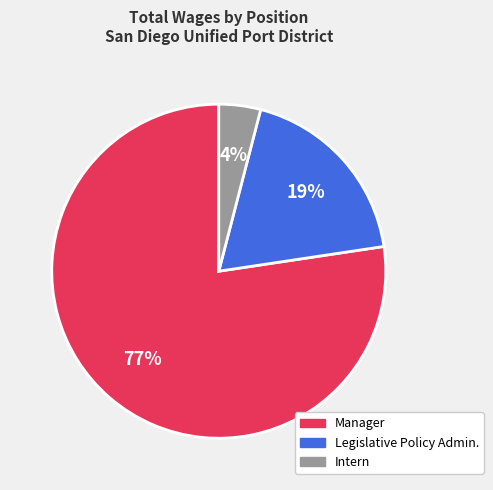

How many slices are in this pie chart?

3